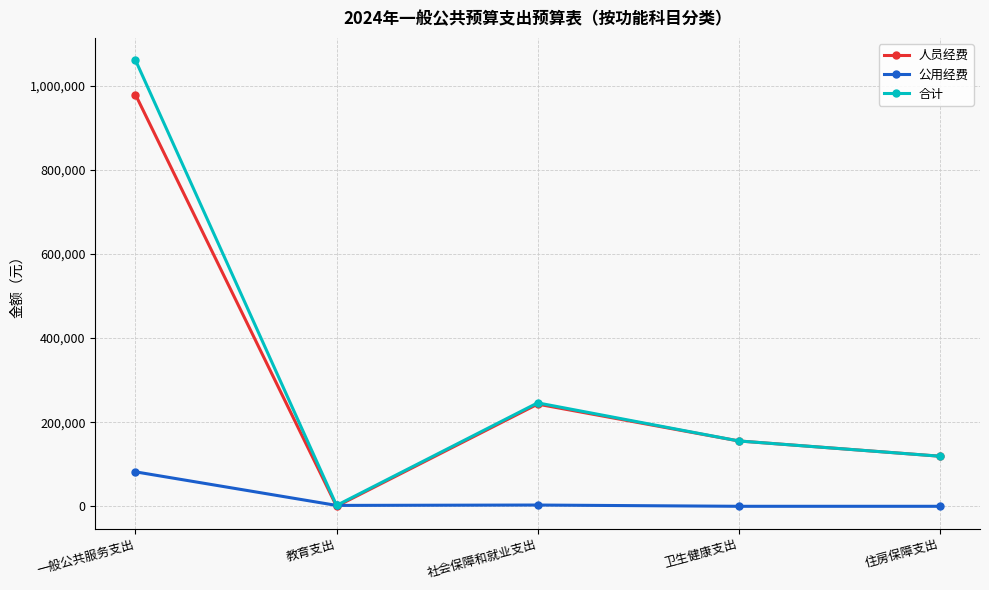

What is the label of the 3rd point from the left?

社会保障和就业支出